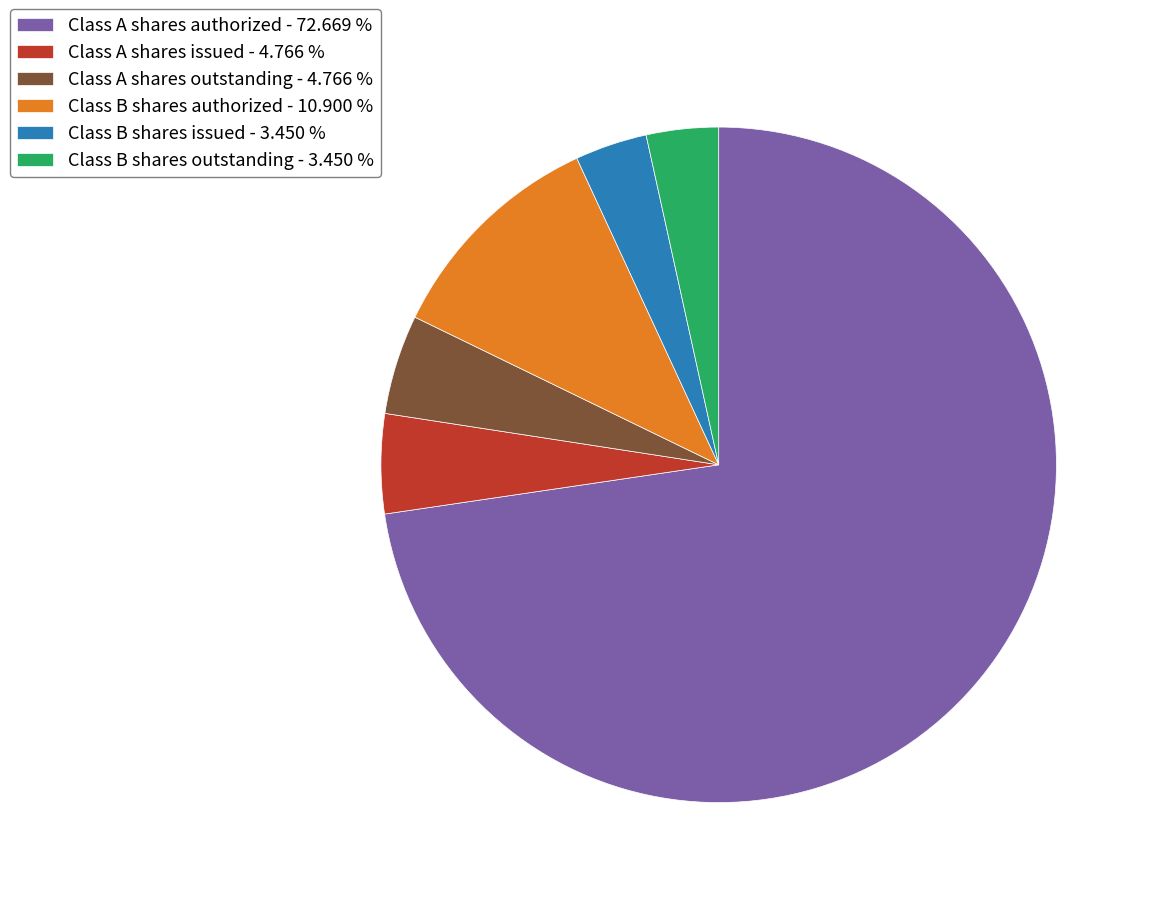

Is there any slice that represents more than half of the pie?

Yes